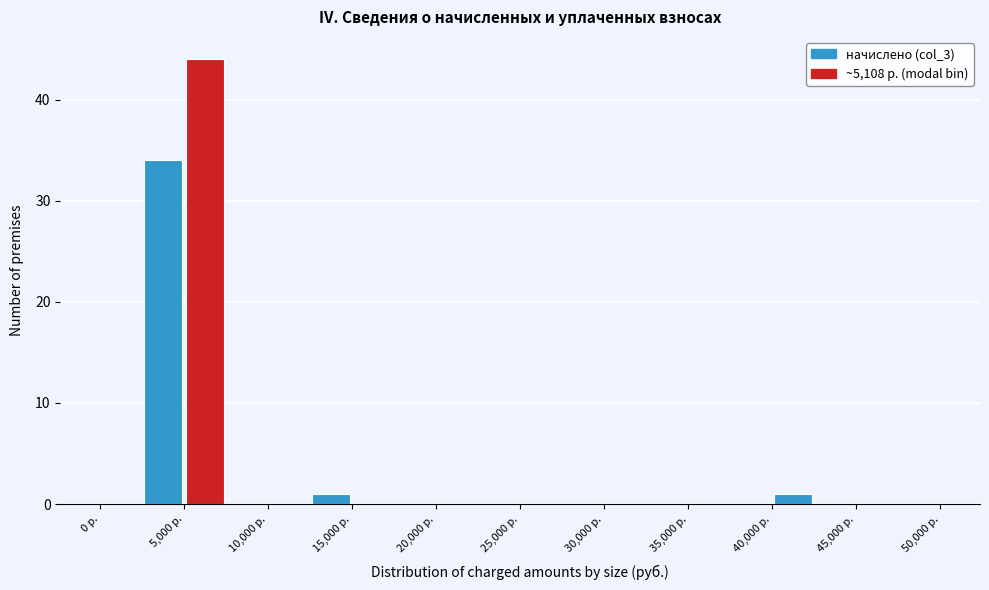

Over which range of the x-axis is the bar tallest?

5000 to 7500